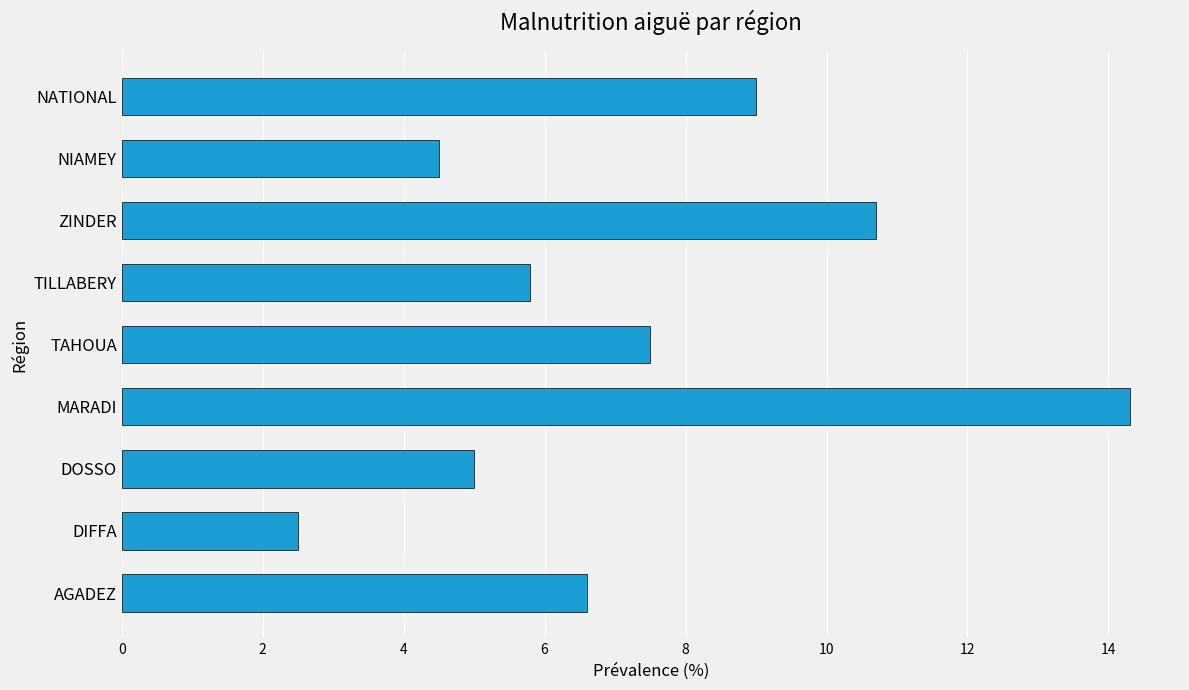

What is the average value?

7.3